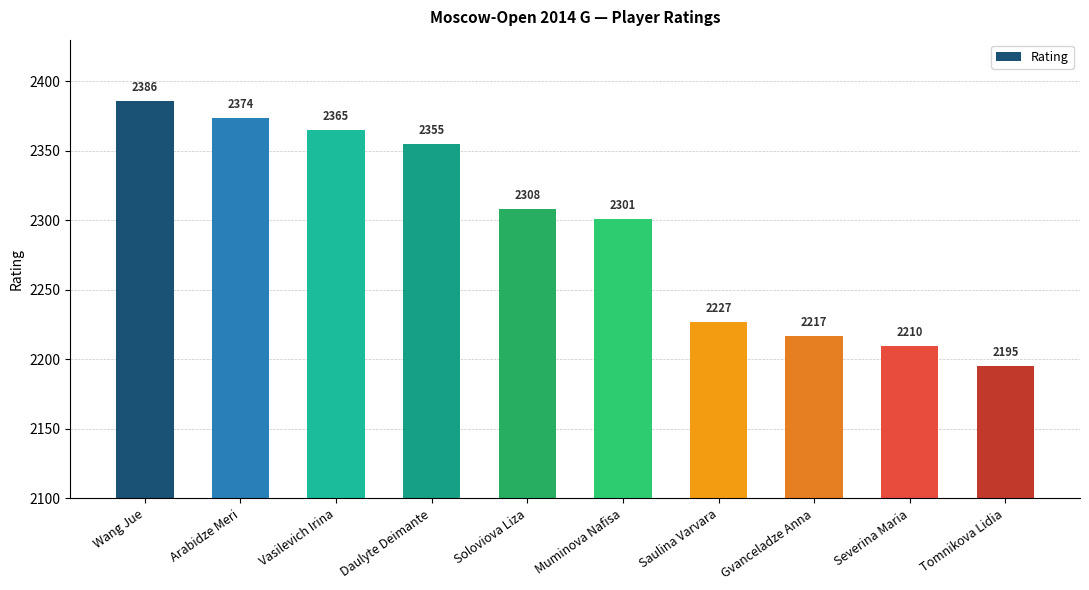

How many series are shown in this chart?

1